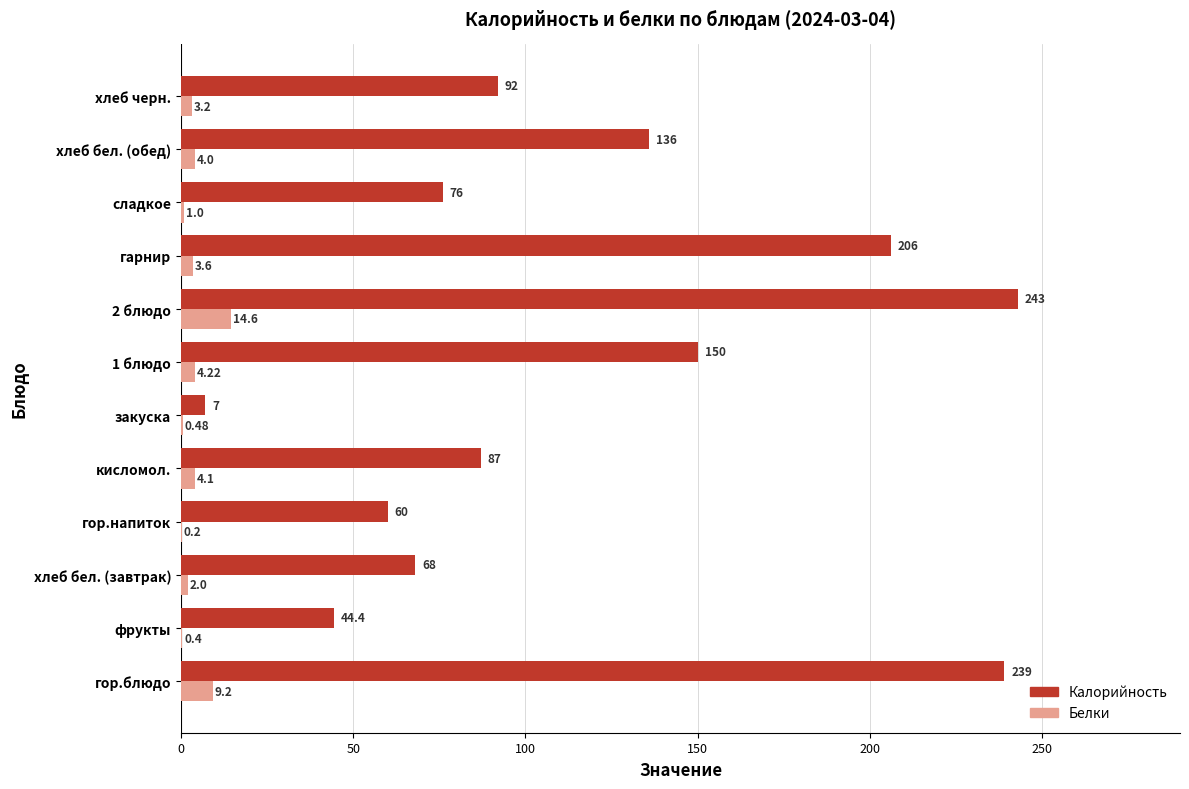

At which label is Белки closest to 7?

гор.блюдо